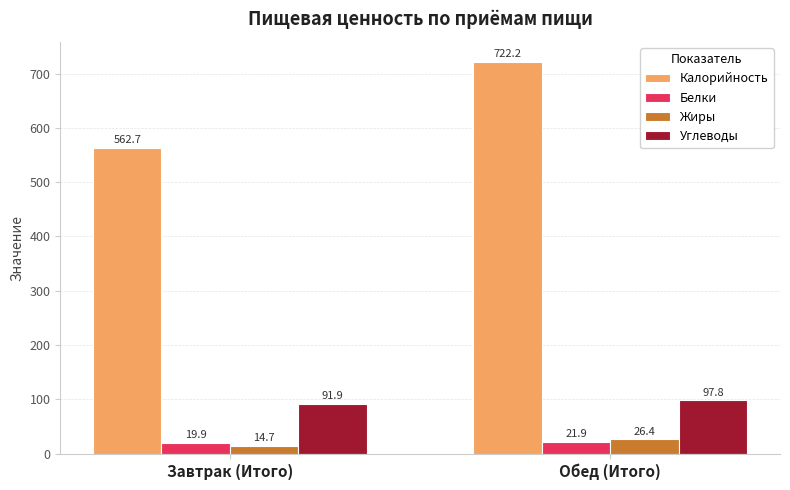

Which category has the highest value in the Жиры series?

Обед (Итого)